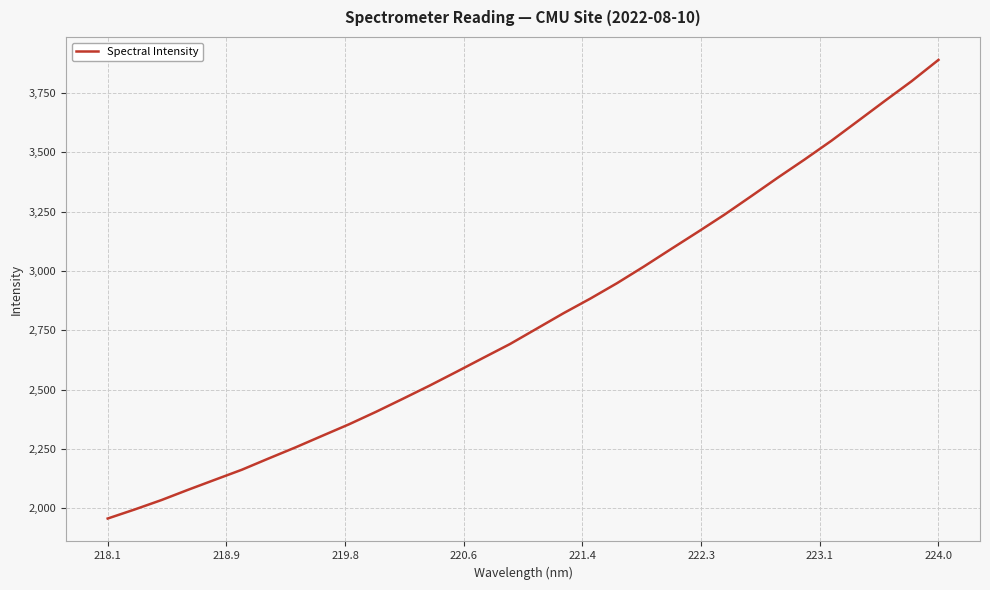

What is the smallest value displayed?

1956.3